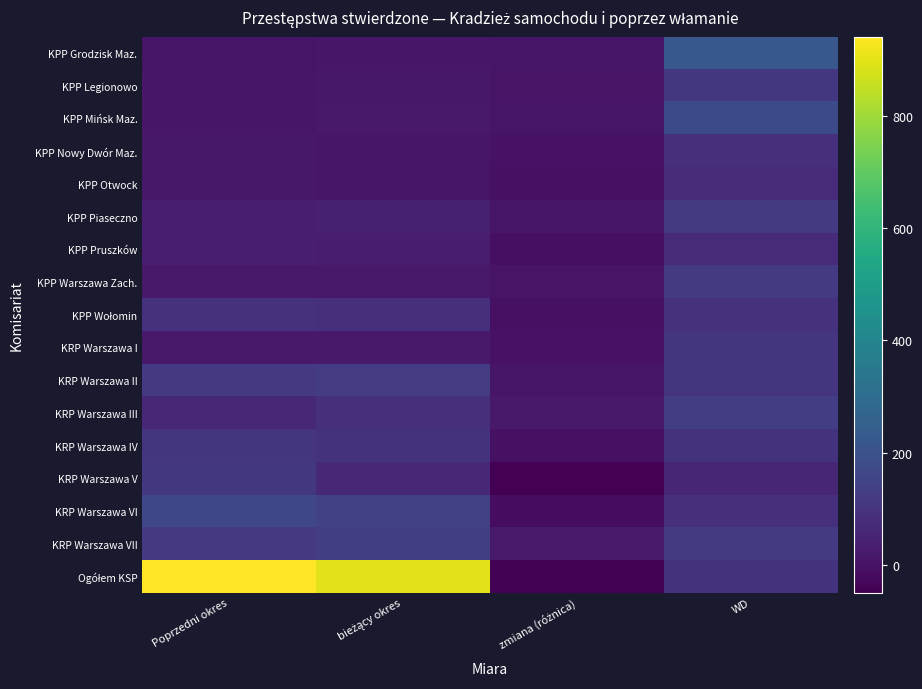

Which series has the largest range (max minus min)?

Ogółem KSP